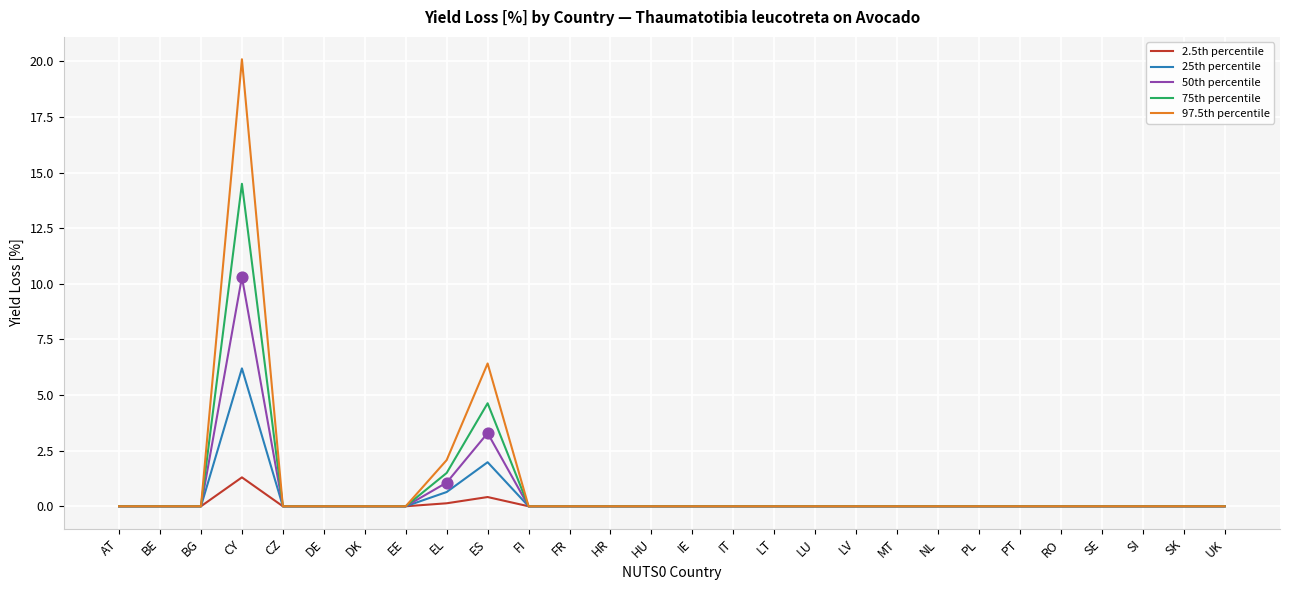

Which series has the largest range (max minus min)?

97.5th percentile